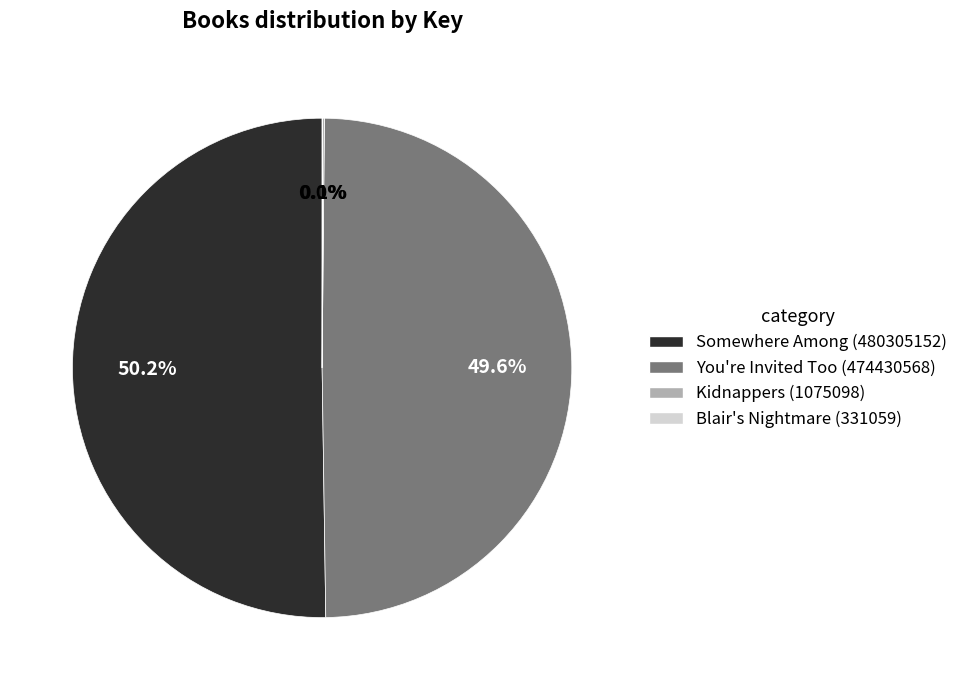

Which slice is the largest?

Somewhere Among